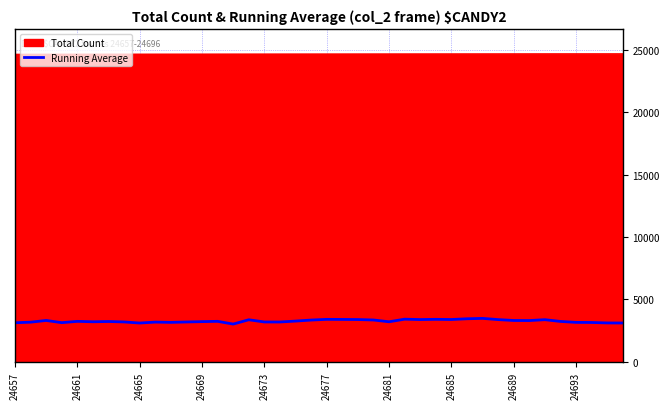

Which series has the largest total across all categories?

Total Count